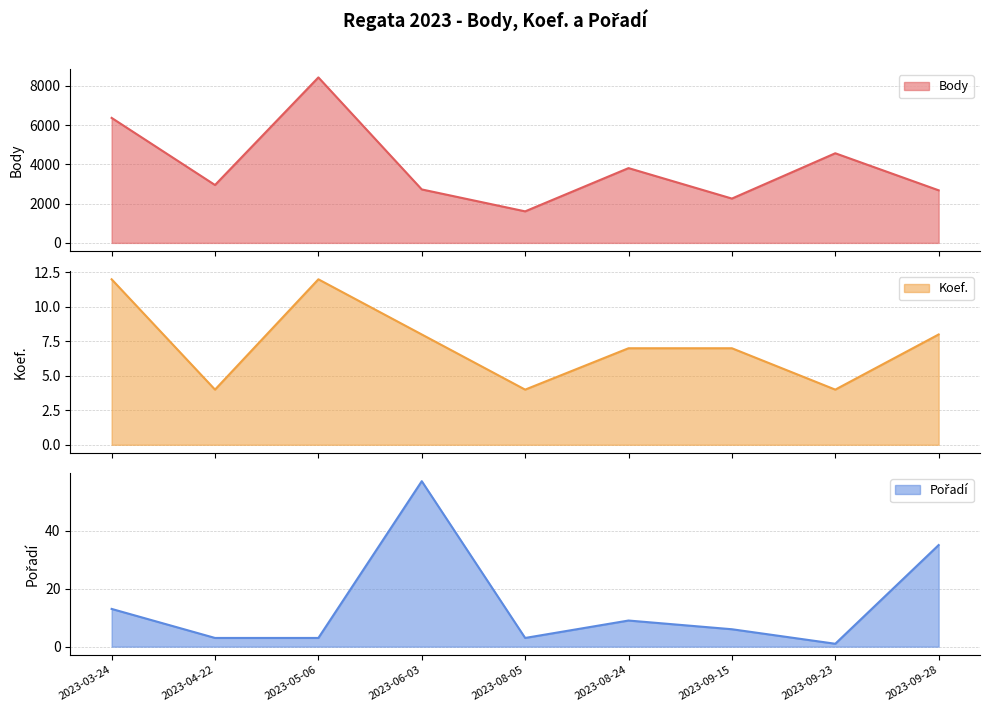

What is the sum of all Body values?

35419